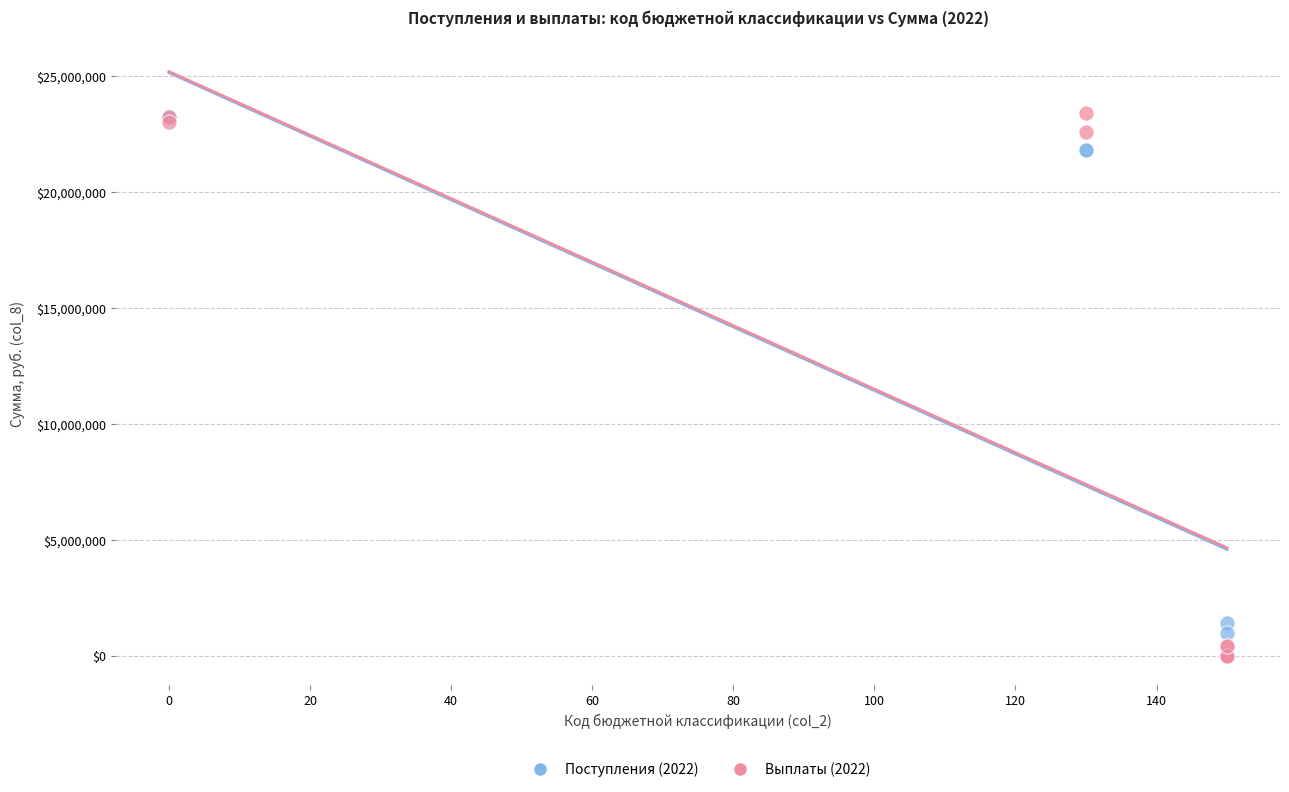

What are all the series names shown in the legend?

Поступления (2022), Выплаты (2022)